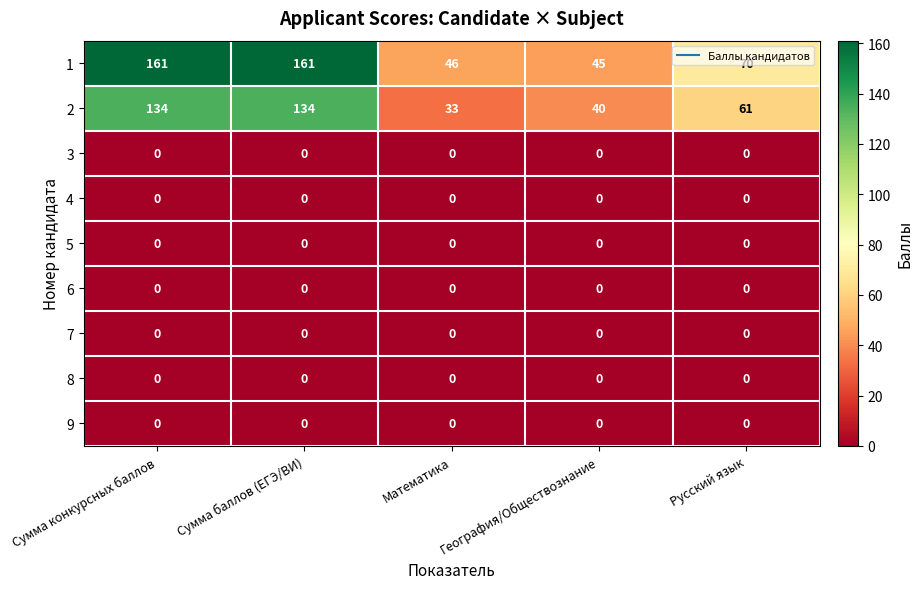

Between Сумма баллов (ЕГЭ/ВИ) and Русский язык, which series saw the biggest shift?

1